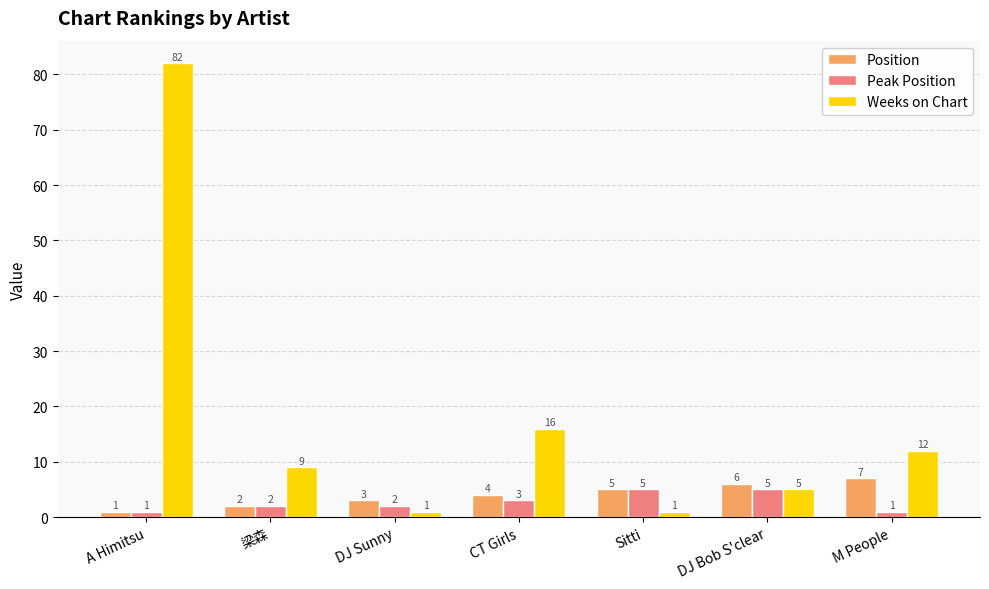

What is the spread (max minus min) of values at DJ Bob S'clear?

1